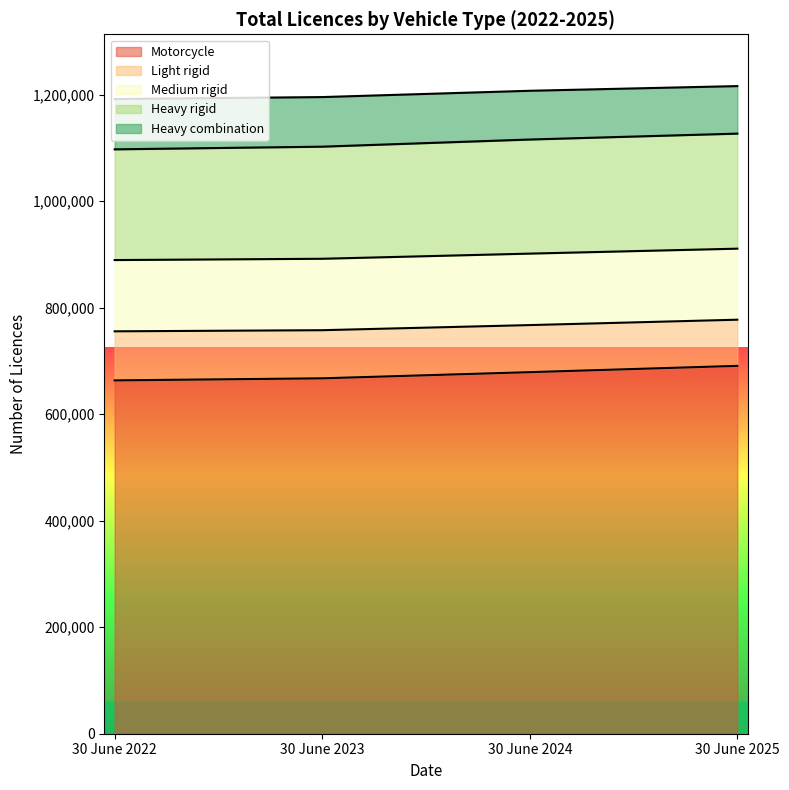

Which category has the highest value across all series?

30 June 2025